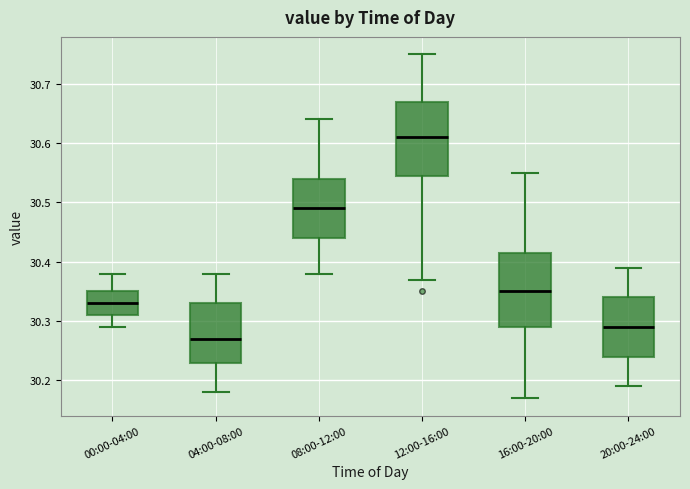

Which box's median line is the highest?

12:00-16:00